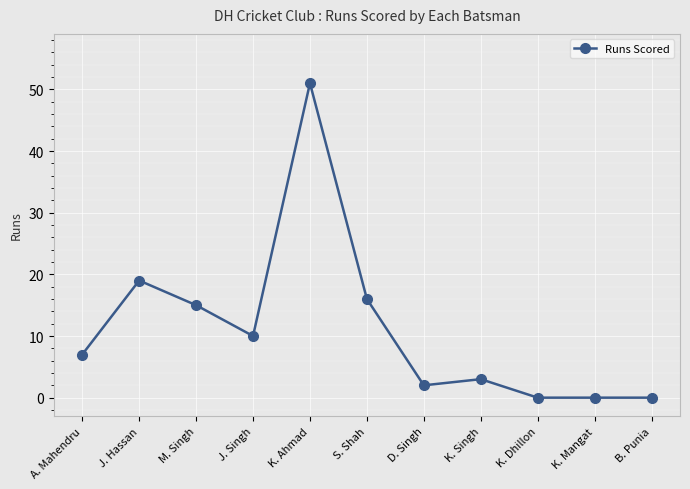

True or false: there are more than 0 points higher than both neighbors.

True